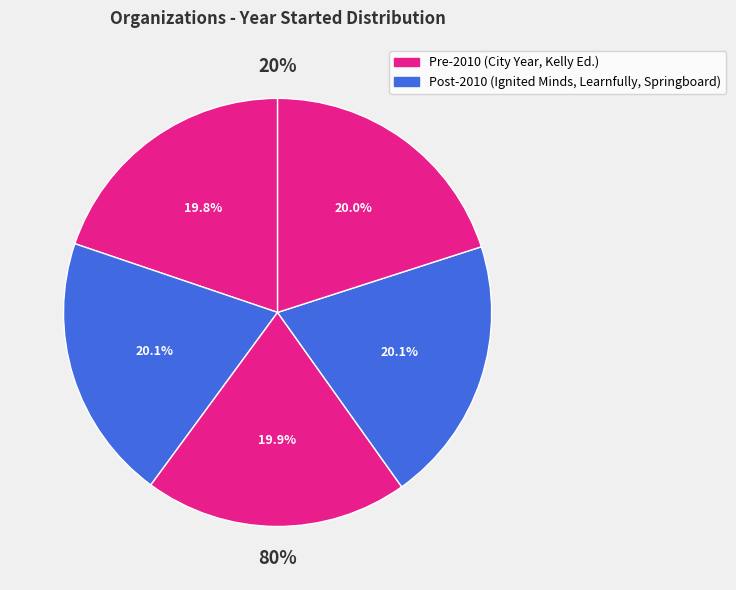

Which slice is the largest?

Ignited Minds